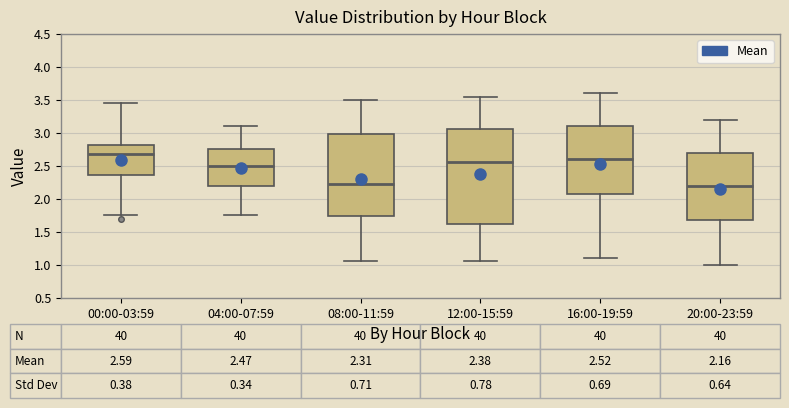

Which box is the tallest, from its lower edge to its upper edge?

12:00-15:59